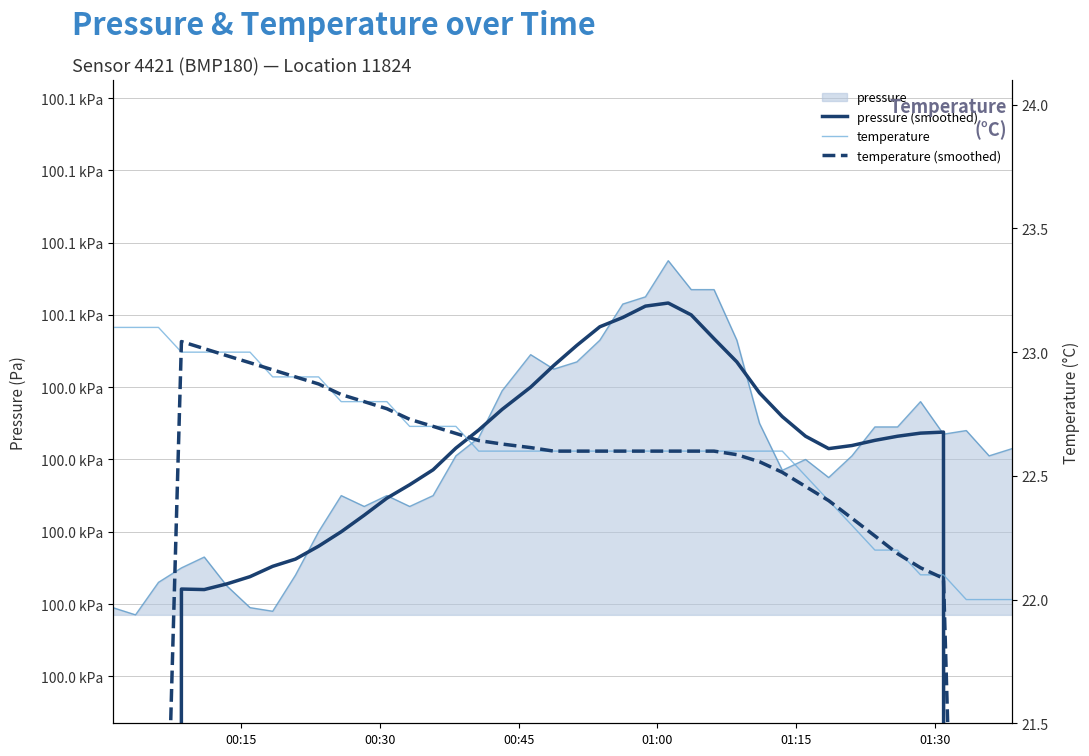

Is it true that temperature equals 36.6 at 29?

False